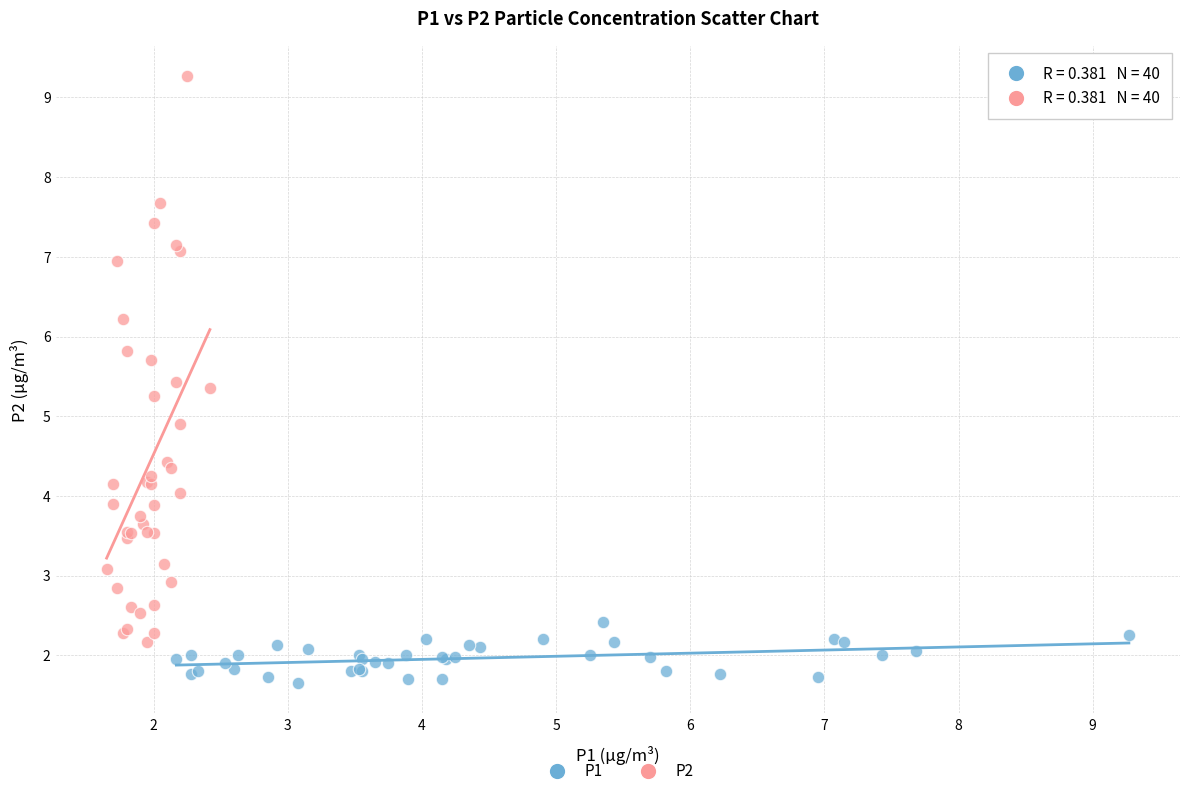

Which series contains the lowest Y value?

P1